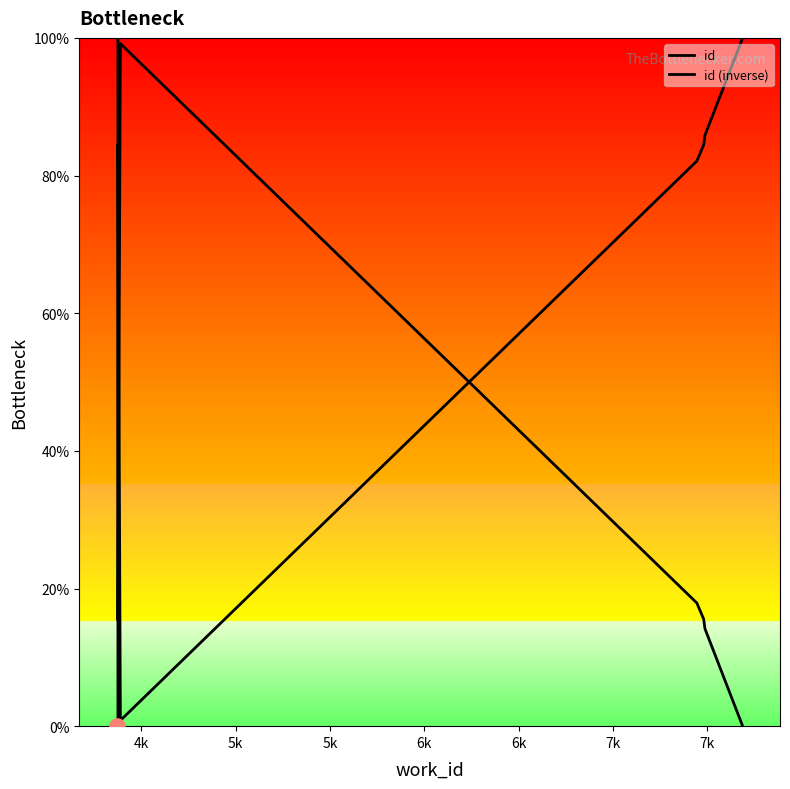

What are all the series names shown in the legend?

id, id (inverse)